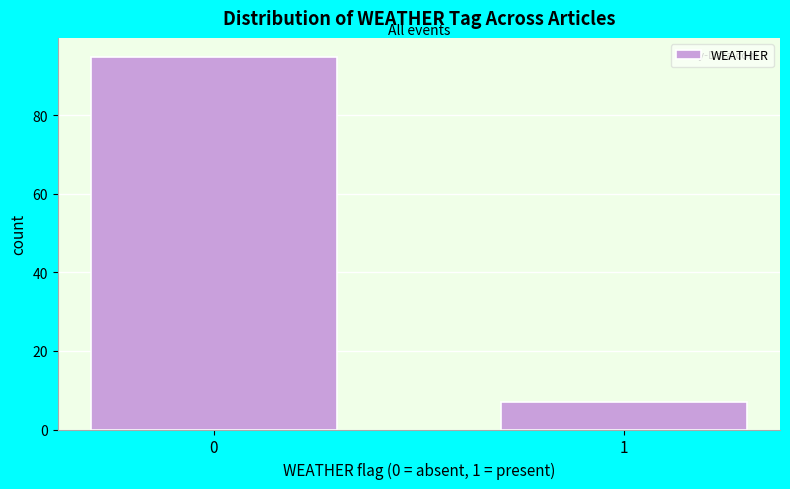

Reading left to right, transcribe all the data shown in this chart.

95	7